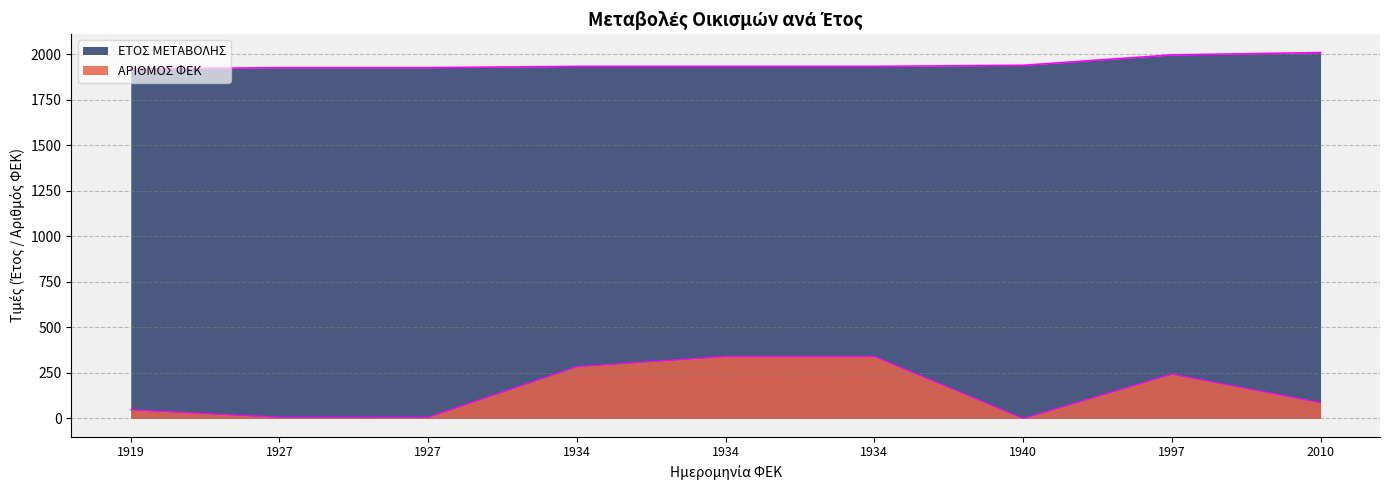

Which series changed the most between 1934 and 1940?

ΑΡΙΘΜΟΣ ΦΕΚ